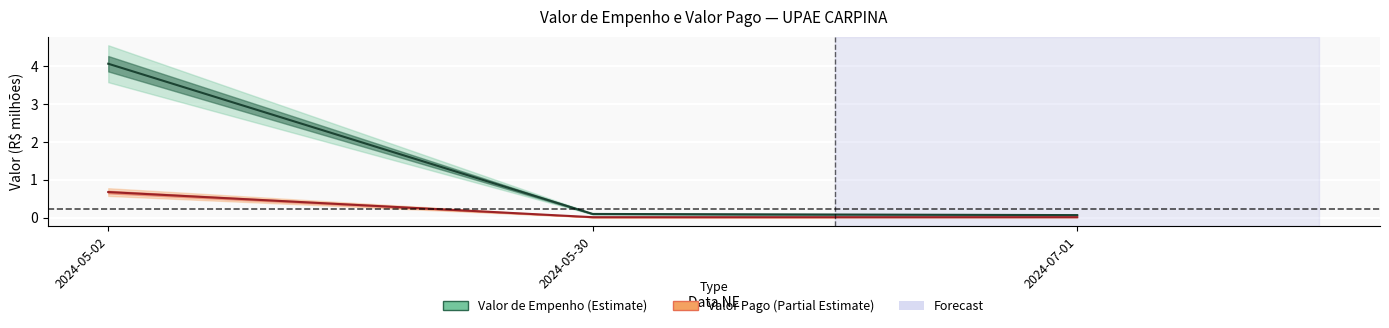

What position from the left is 2024-05-02?

1